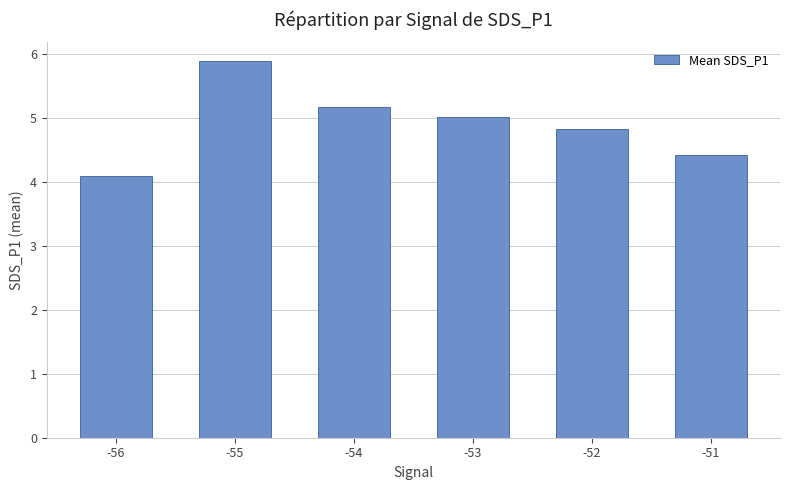

Rank the categories by value from highest to lowest.

-55, -54, -53, -52, -51, -56